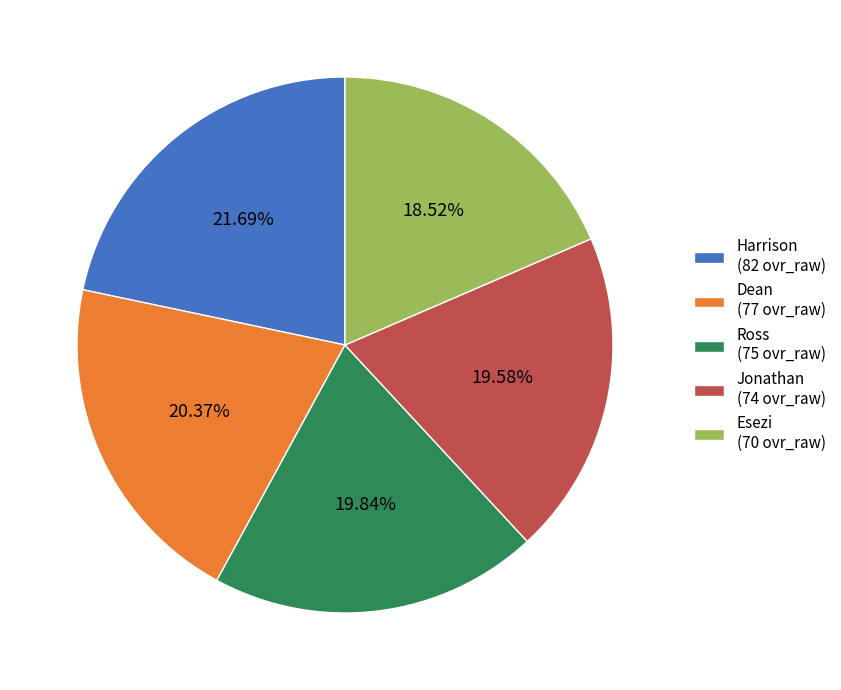

To the nearest percent, what is the combined percentage of Dean and Esezi?

39%